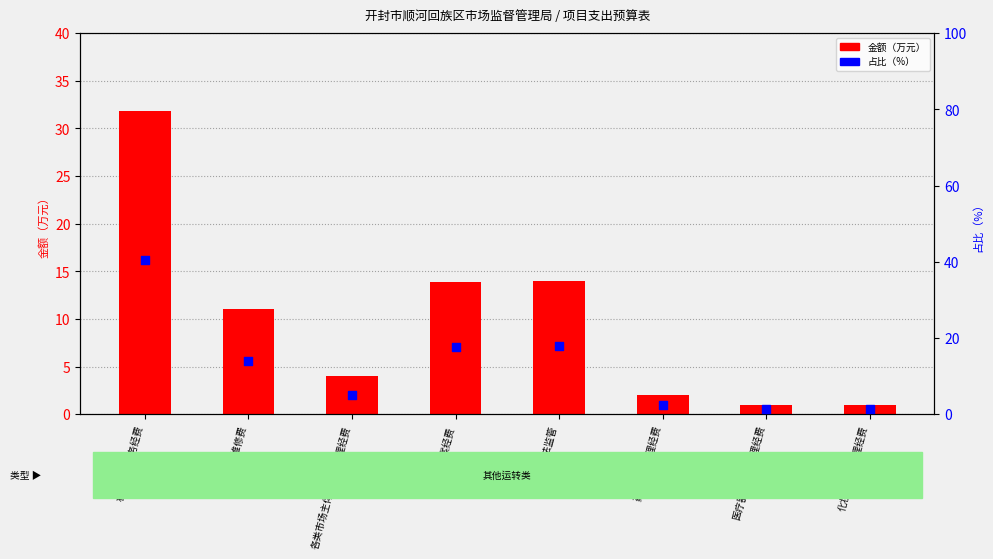

Which series has the largest Y range (max minus min)?

占比（%）